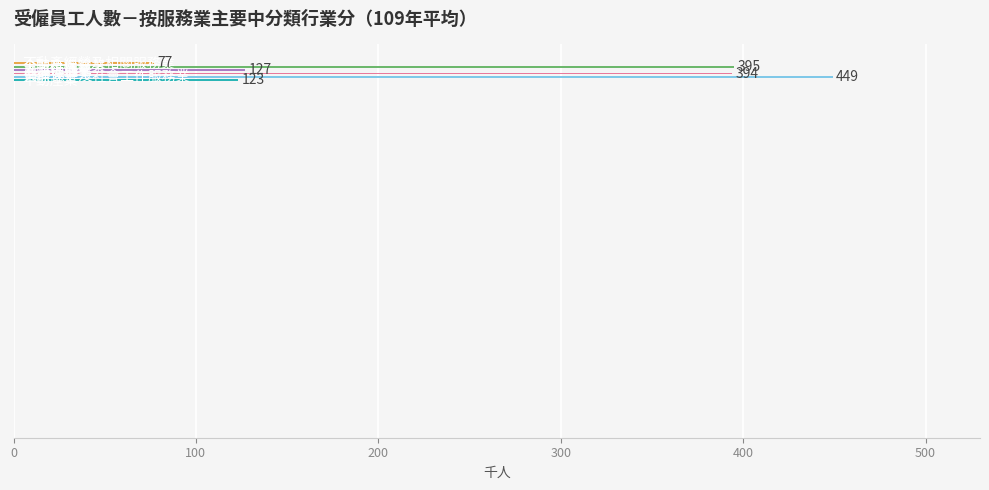

How many series are shown in this chart?

1